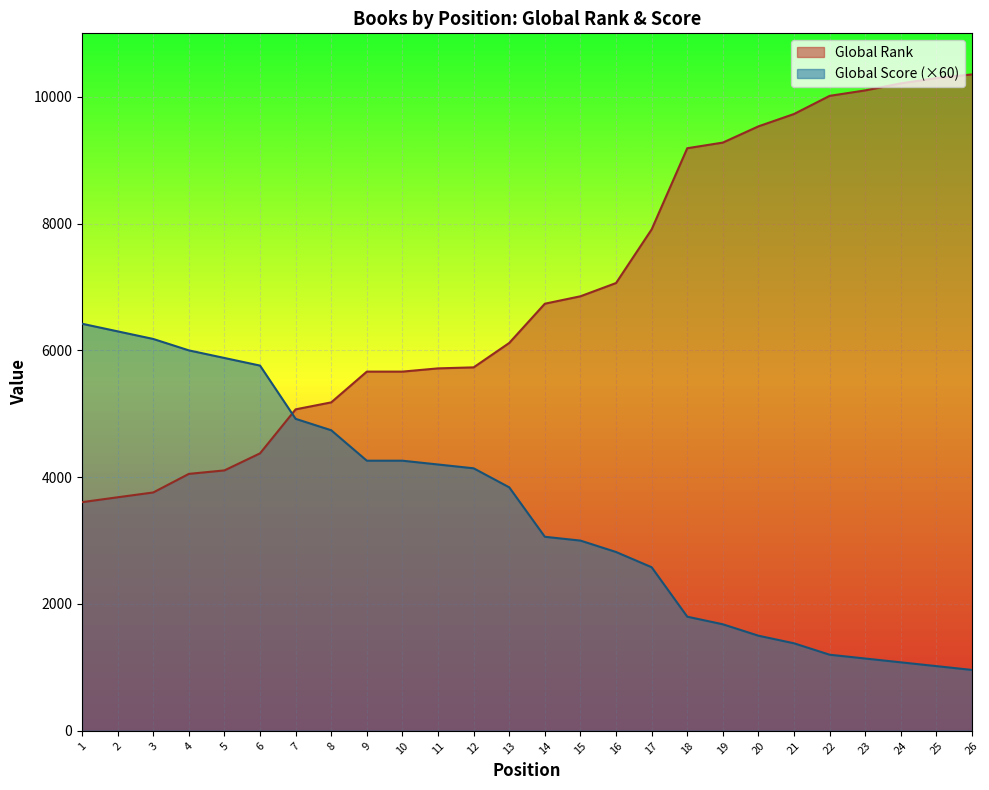

At how many categories does at least one series exceed 5879?

19